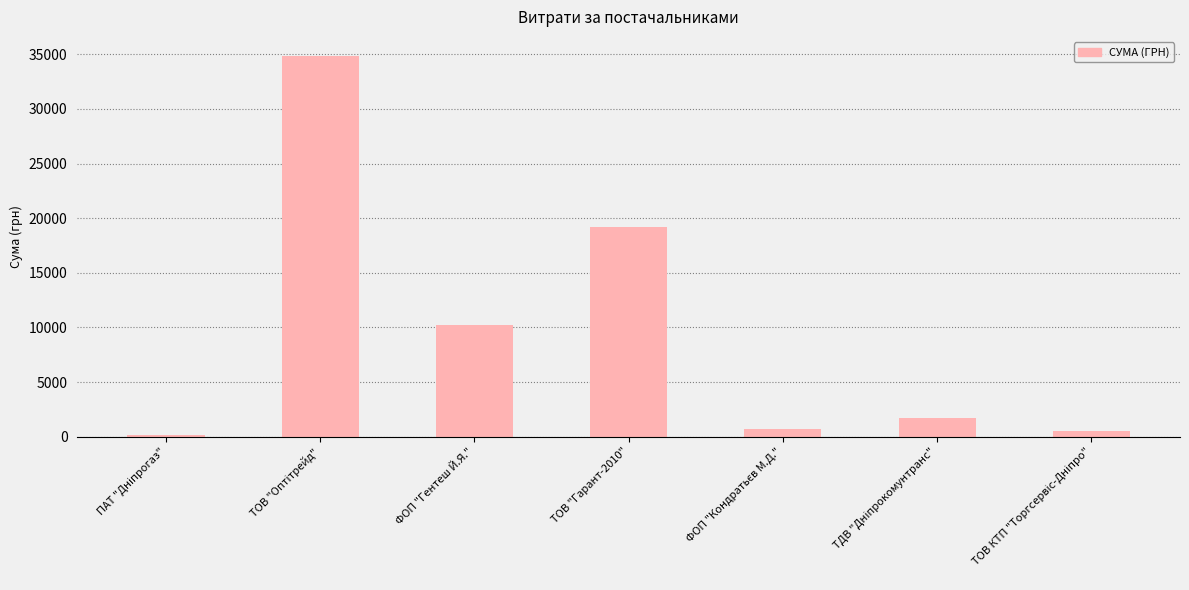

The chart shows a value of 19164.0 at ТОВ "Гарант-2010". True or false?

True